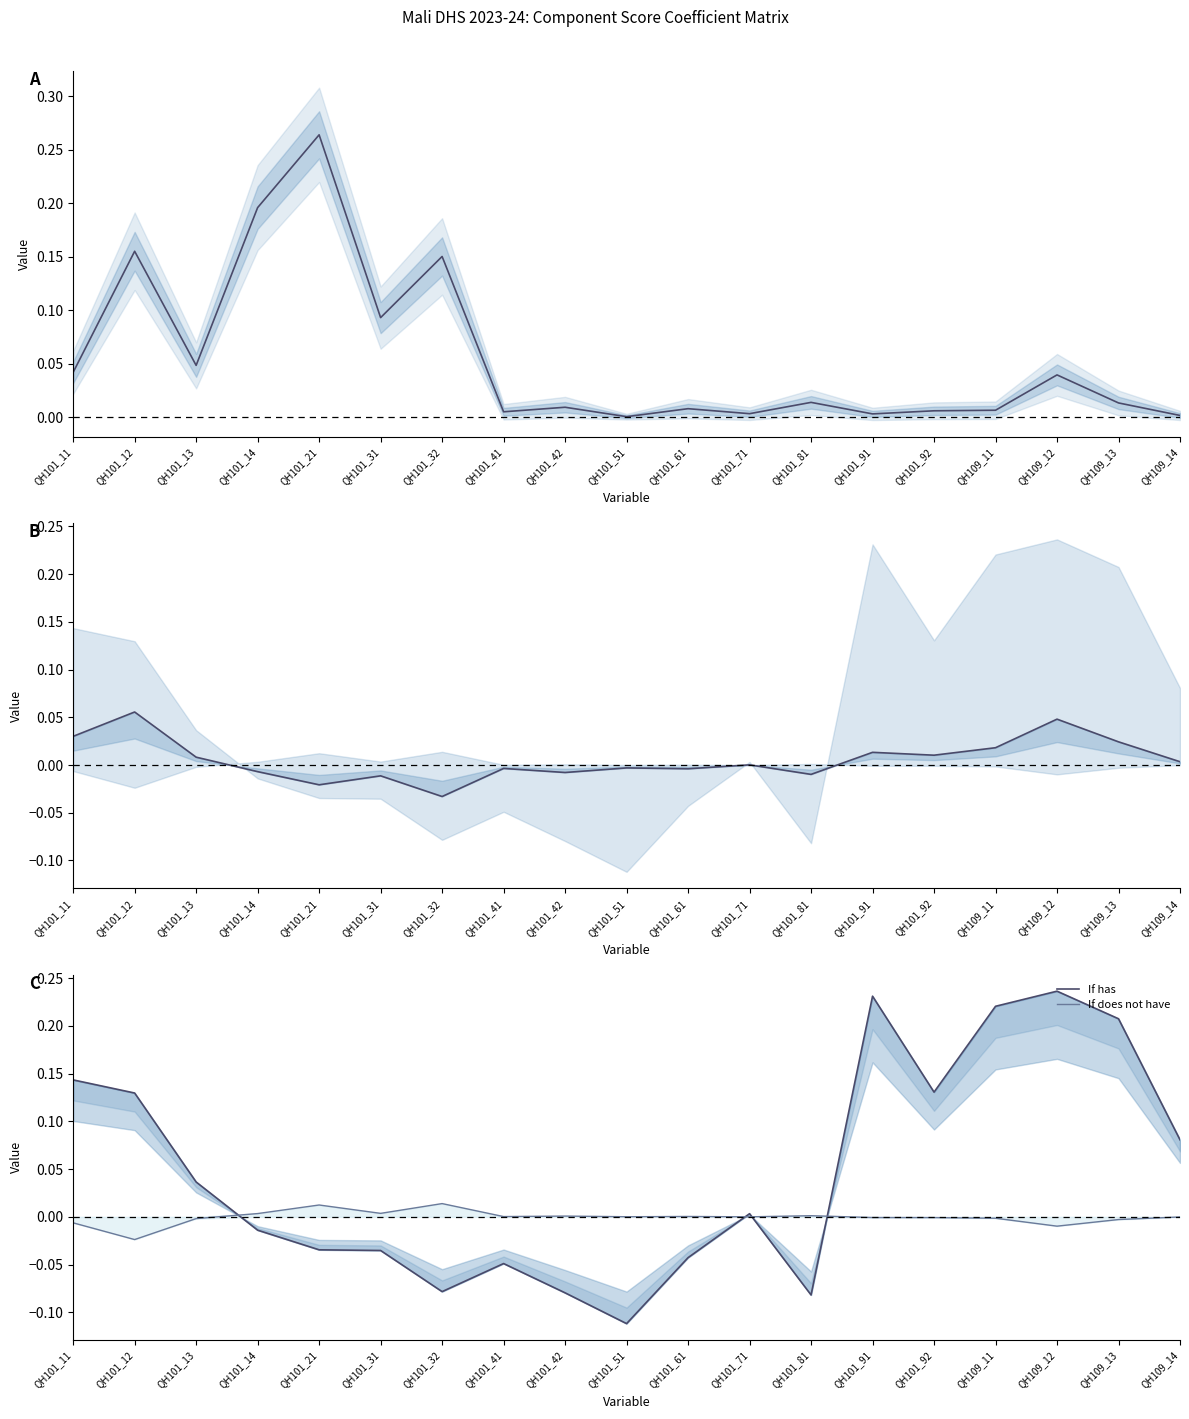

What is the lowest value of the If has series?

-0.1